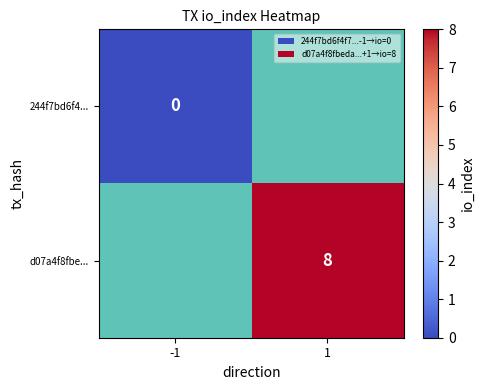

Is the value of 244f7bd6f4... at -1 greater than the value of d07a4f8fbe... at 1?

No